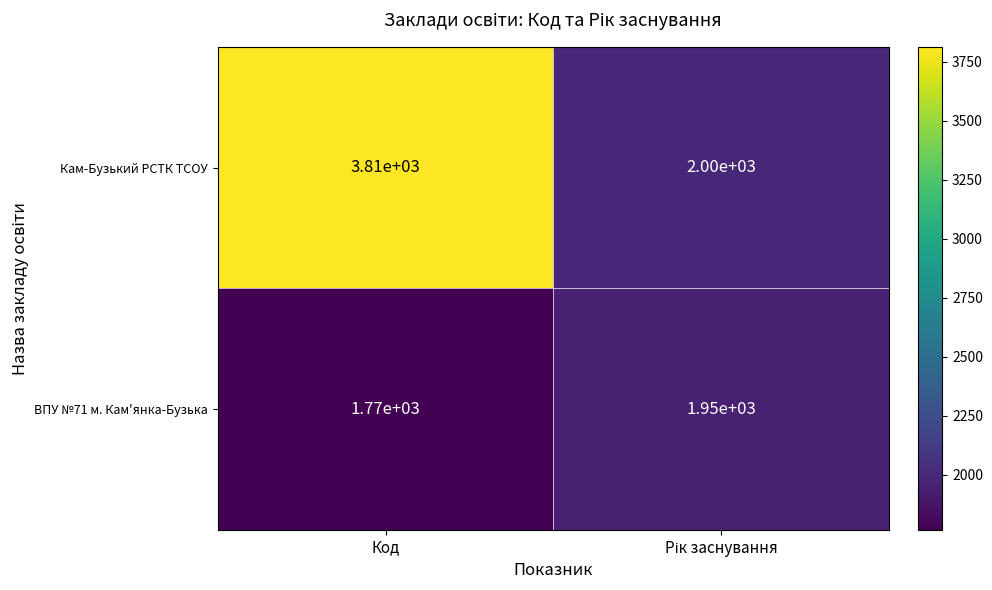

Reading right to left, extract all data points from this chart.

Кам-Бузький РСТК ТСОУ: 2000	3810
ВПУ №71 м. Кам'янка-Бузька: 1950	1770